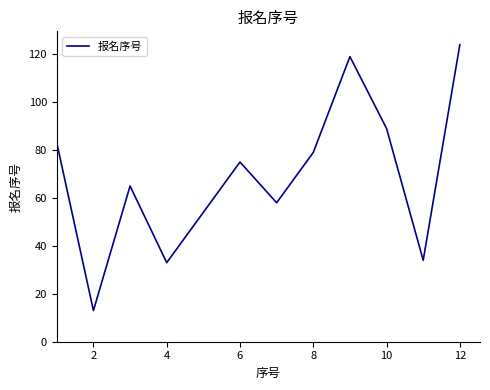

What is the greatest value displayed?

124